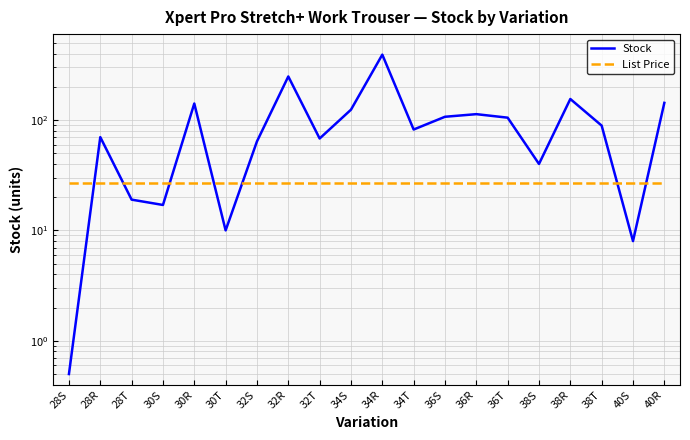

What are all the series names shown in the legend?

Stock, List Price